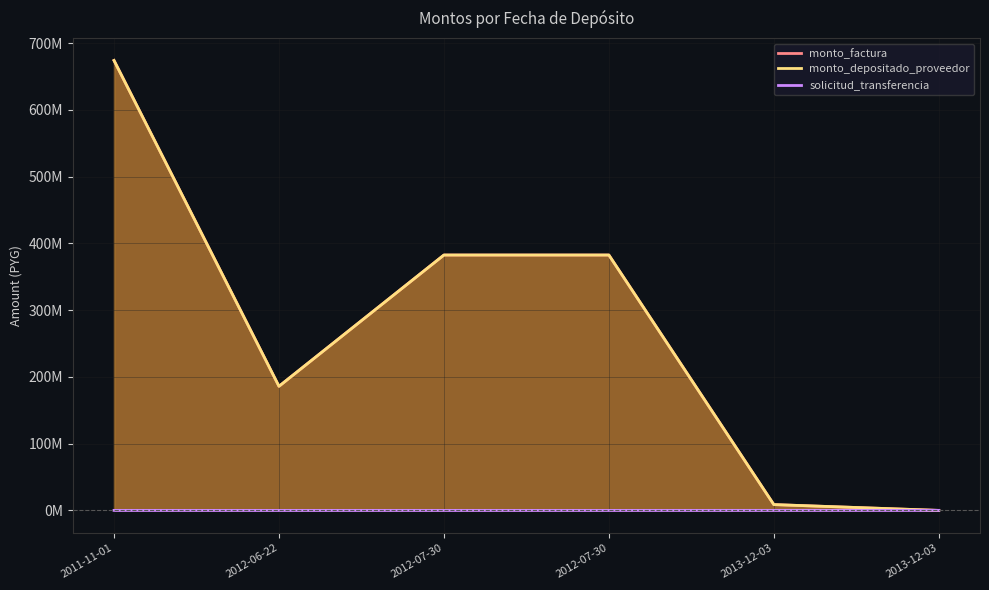

Is it true that monto_depositado_proveedor equals 382558407 at 2012-07-30?

True